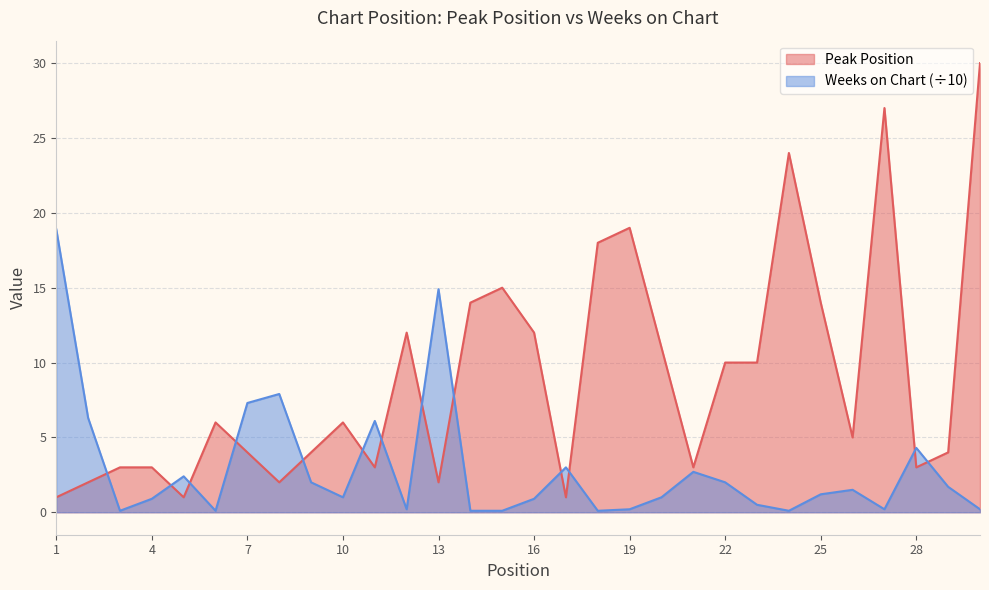

Count the number of data series in this chart.

2